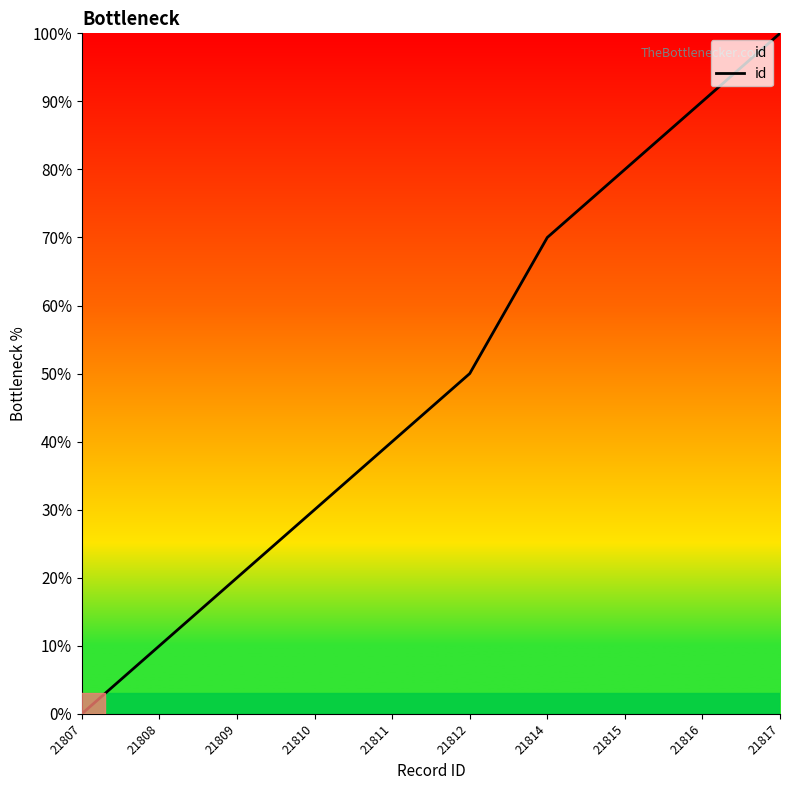

List the labels in order of value, largest first.

21817, 21816, 21815, 21814, 21812, 21811, 21810, 21809, 21808, 21807